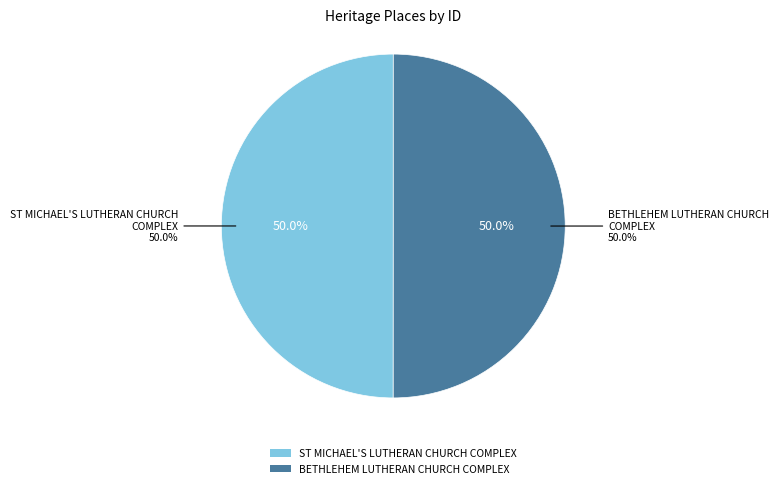

Does BETHLEHEM LUTHERAN CHURCH COMPLEX account for over 50% of the chart?

Yes